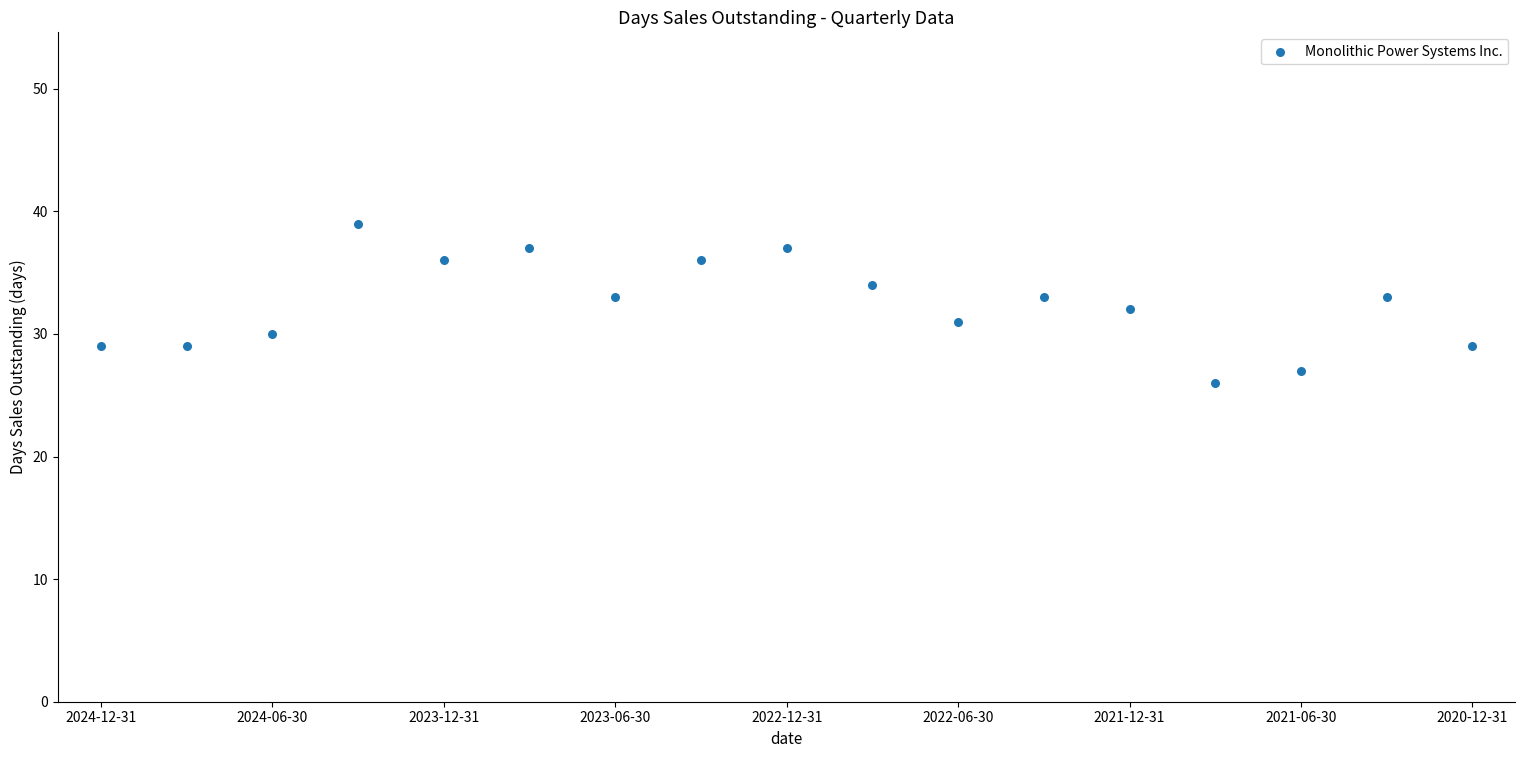

What is the range of Y values (max minus min)?

13